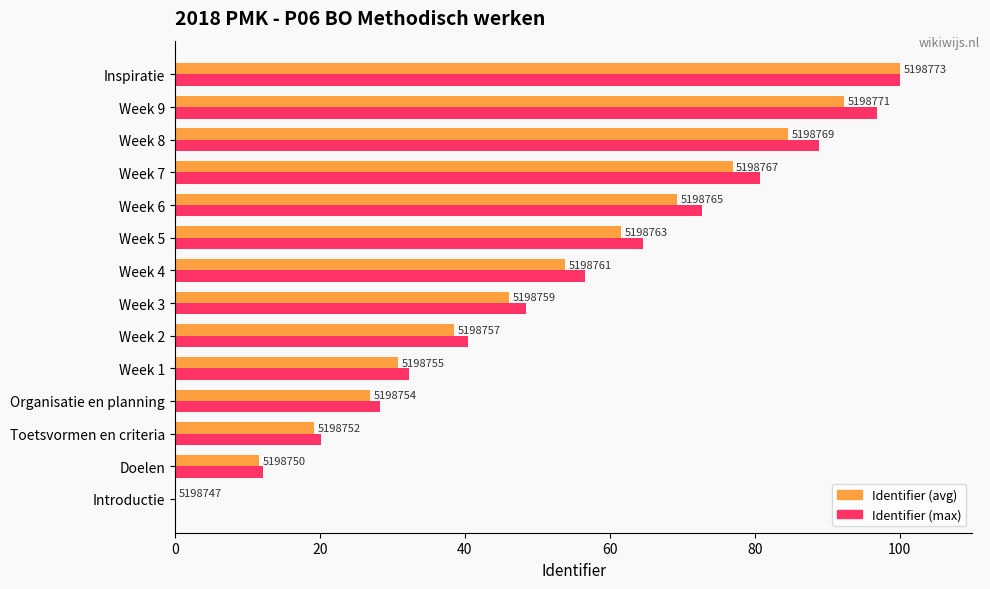

How many groups of bars are there?

14